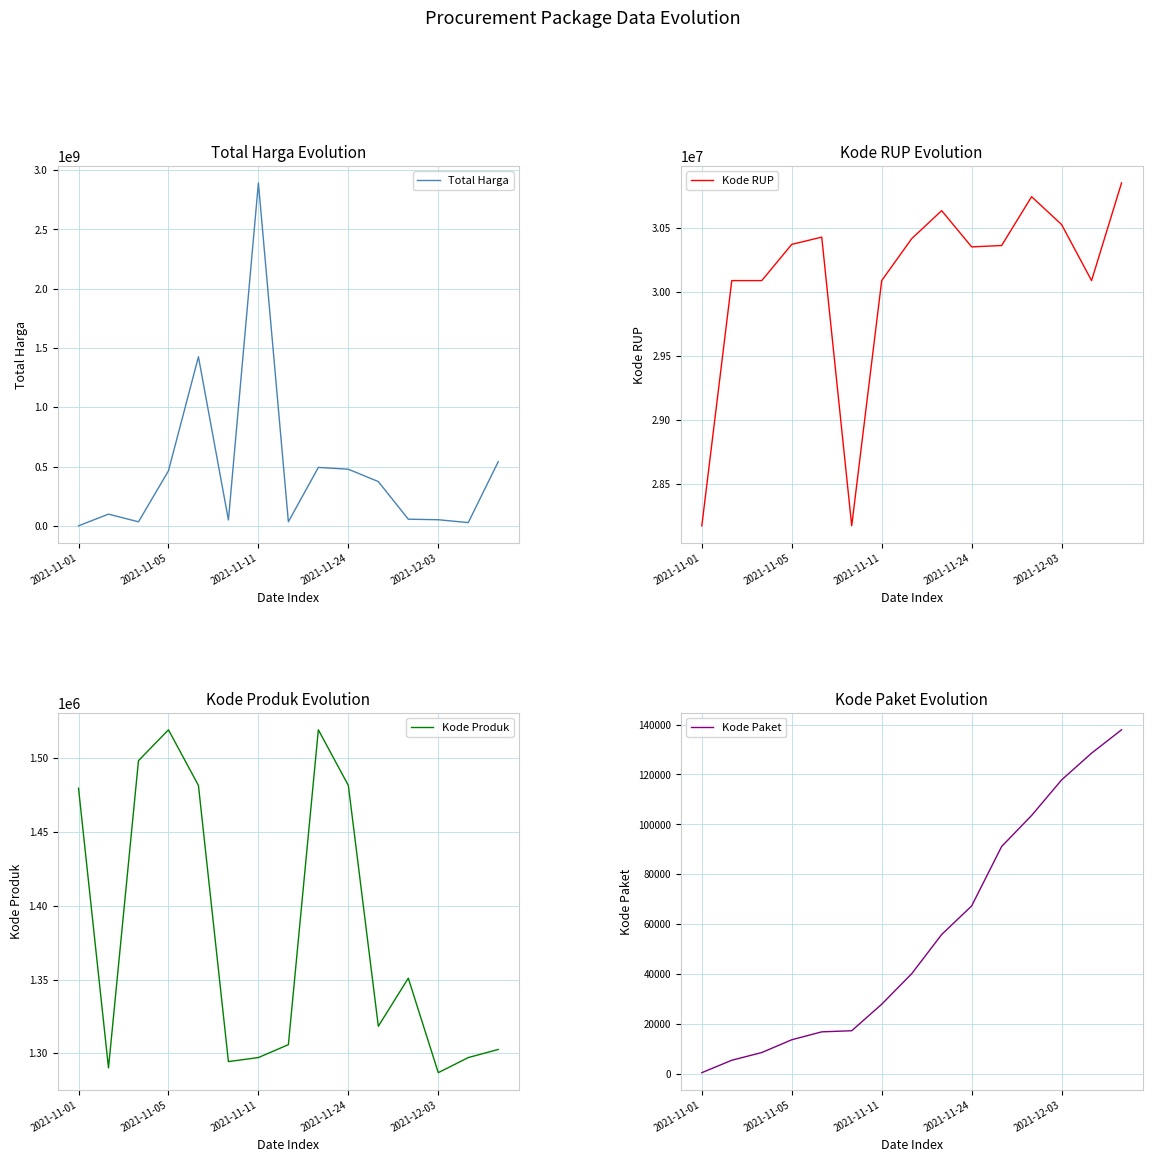

What is the difference between the maximum and second lowest values in the Kode Produk series?

229148